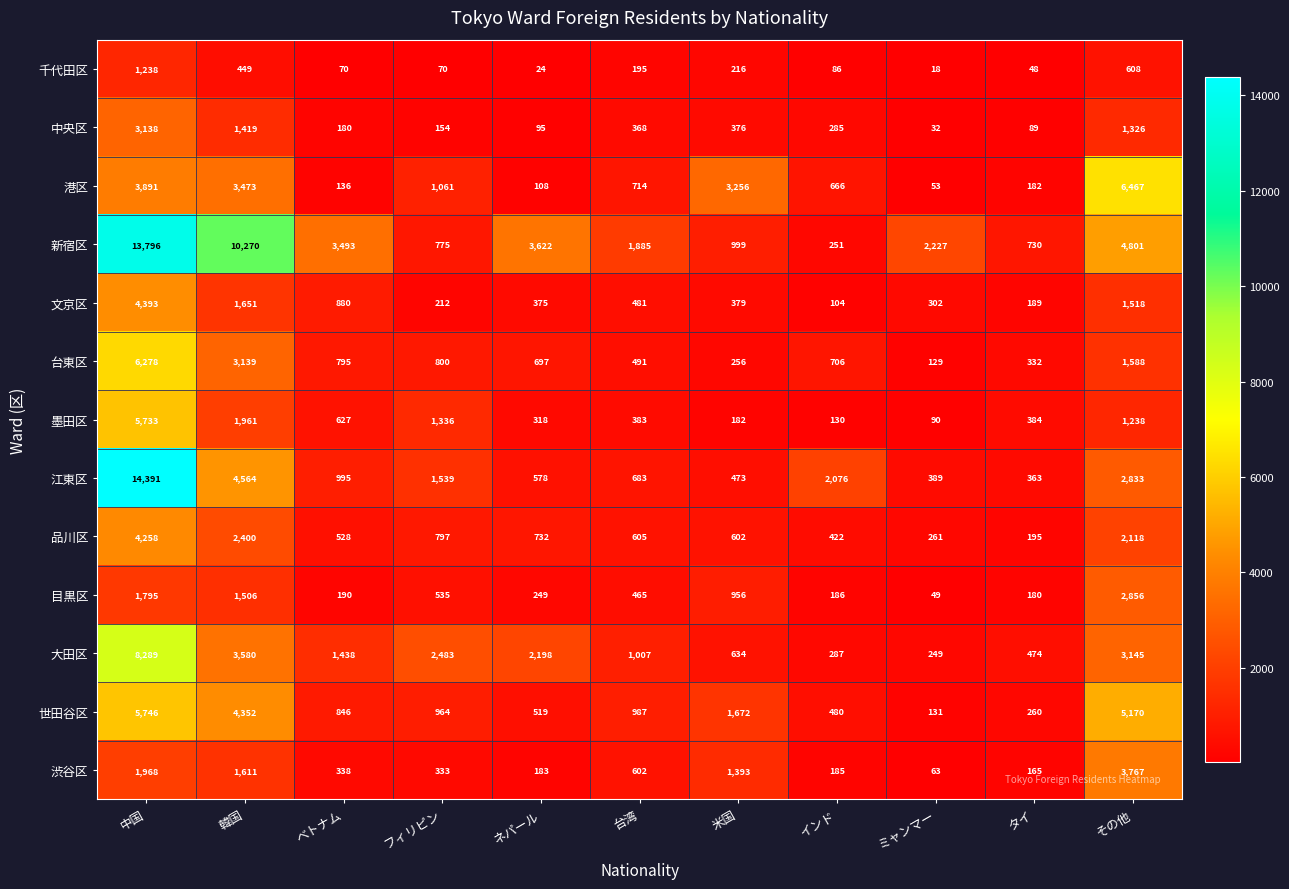

What is the total value across all series at タイ?

3591